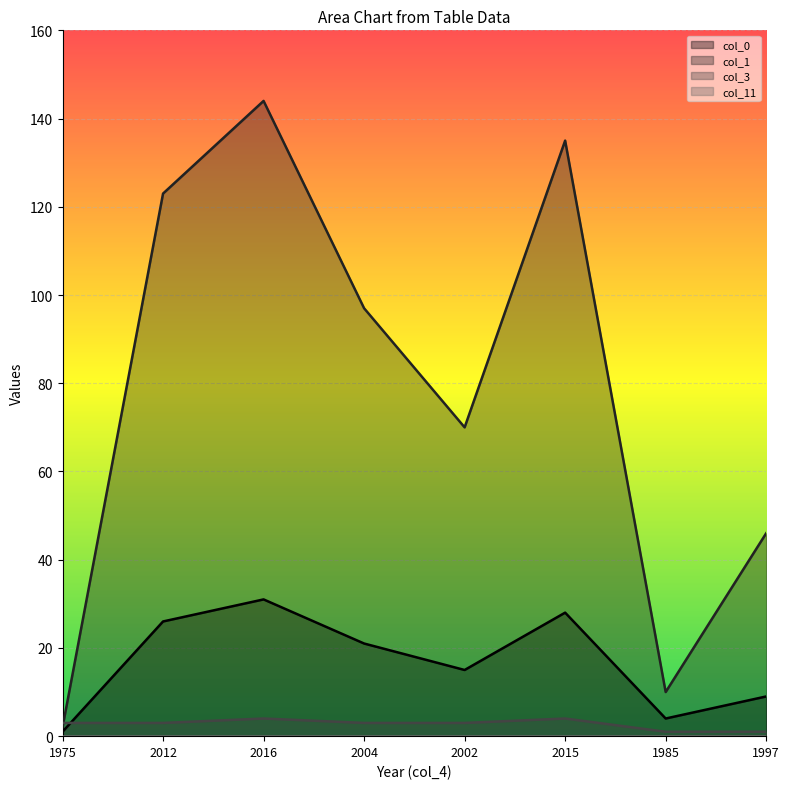

At which category is the sum across all series the highest?

2016